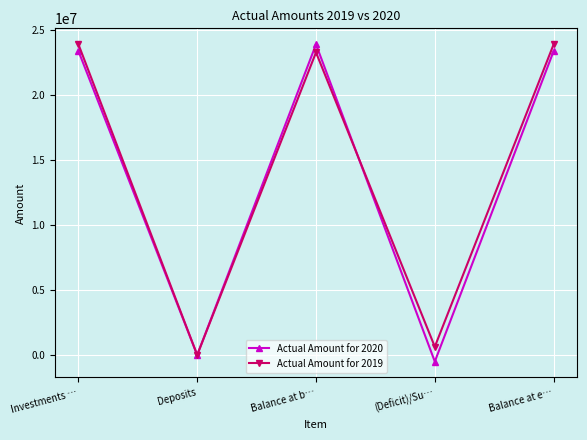

What is the difference between the second highest and minimum values in the Actual Amount for 2020 series?

23882220